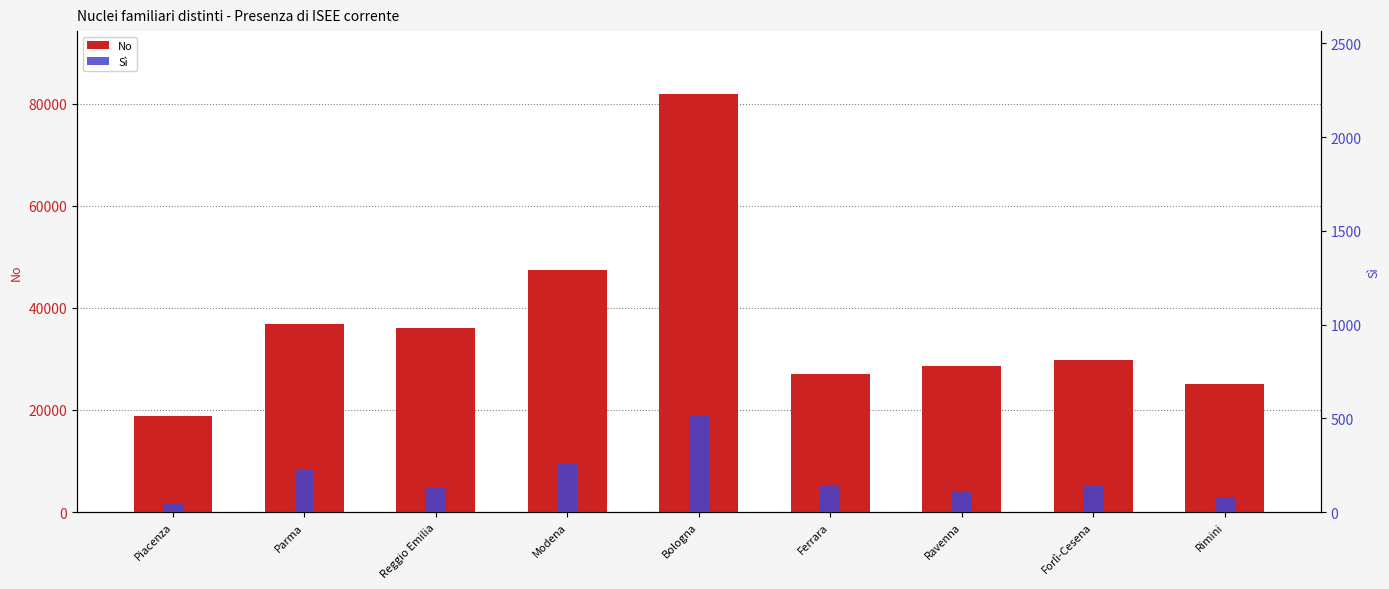

Rank the series at Modena from highest to lowest value.

No, Sì